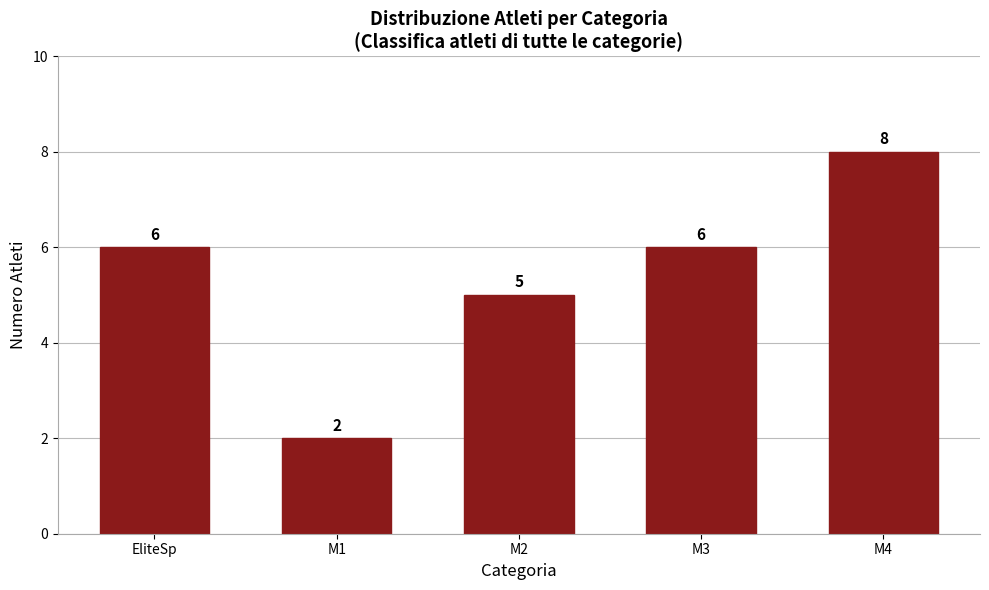

Reading right to left, transcribe all the data shown in this chart.

8	6	5	2	6